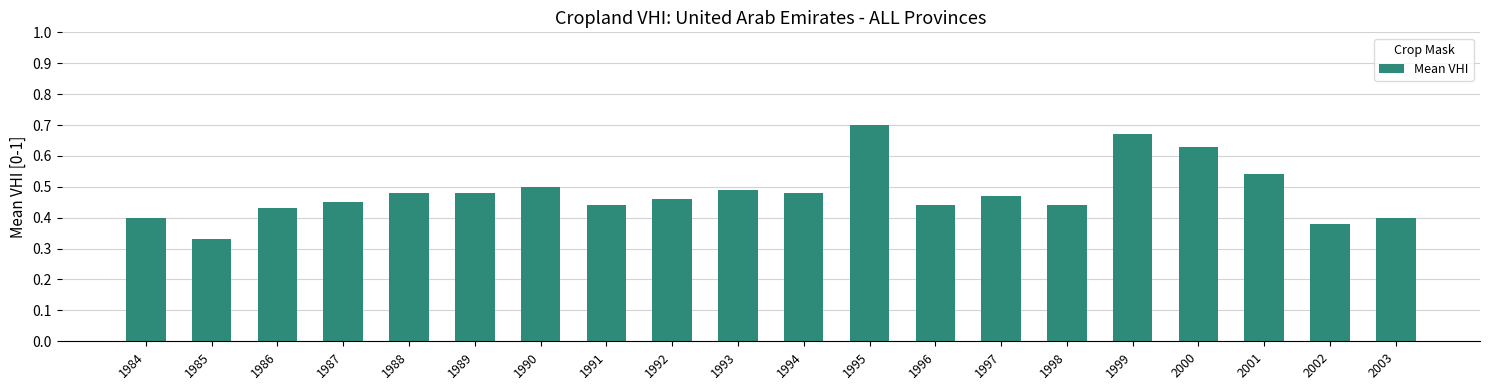

Which has a higher value, 1984 or 1985?

1984